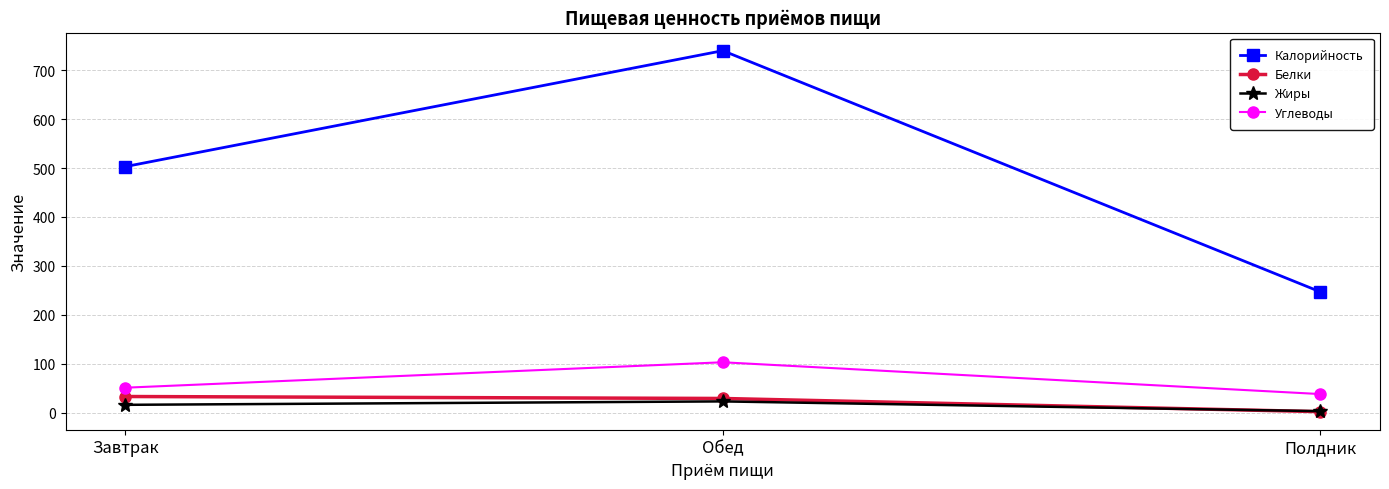

What is the label of the 1st point from the right?

Полдник